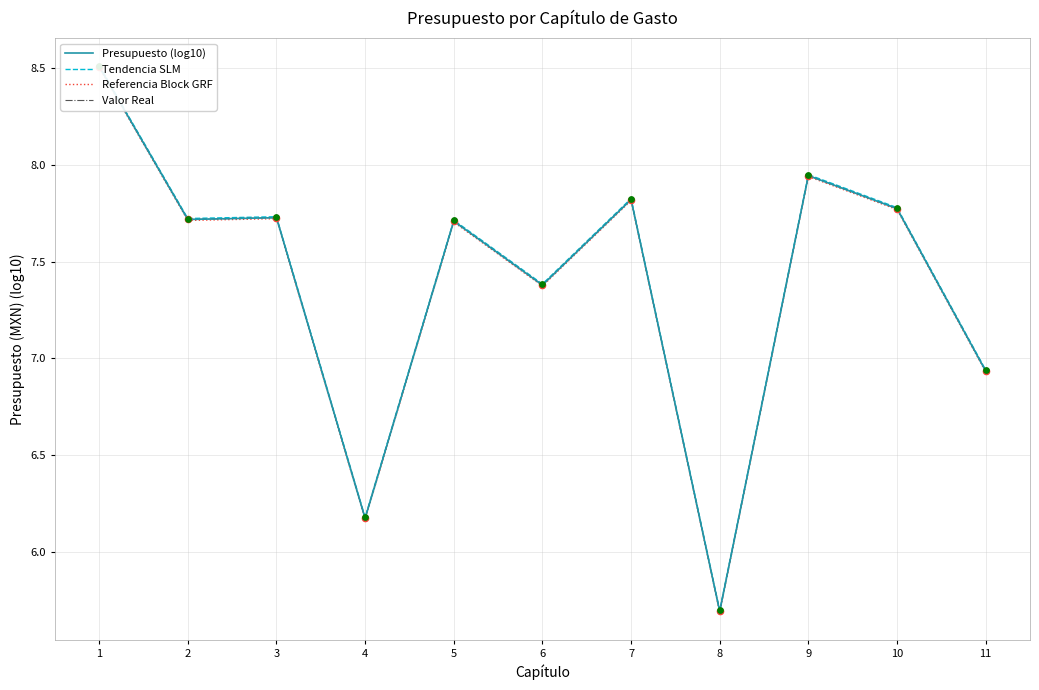

At how many categories does at least one series exceed 7?

8